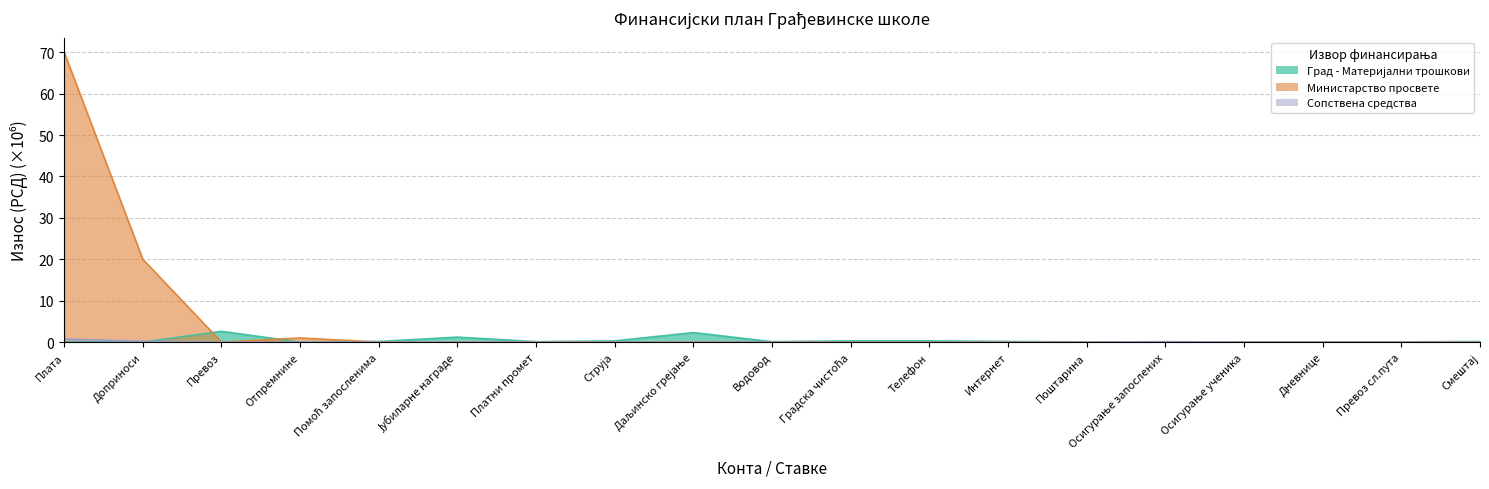

What value does the Град - Материјални трошкови series have at Дневнице?

0.1